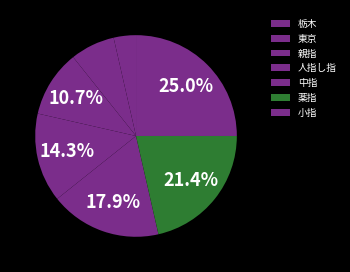

What portion of the pie excludes 薬指?

78.6%